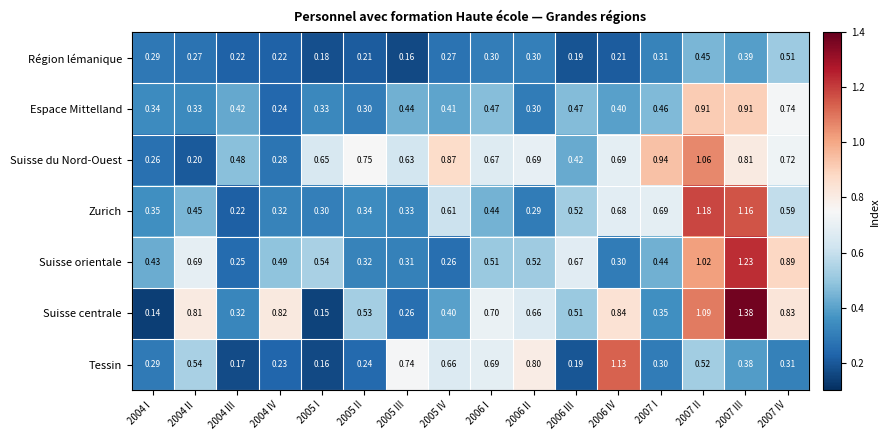

List the series in order of their peak value, lowest first.

Région lémanique, Espace Mittelland, Suisse du Nord-Ouest, Tessin, Zurich, Suisse orientale, Suisse centrale